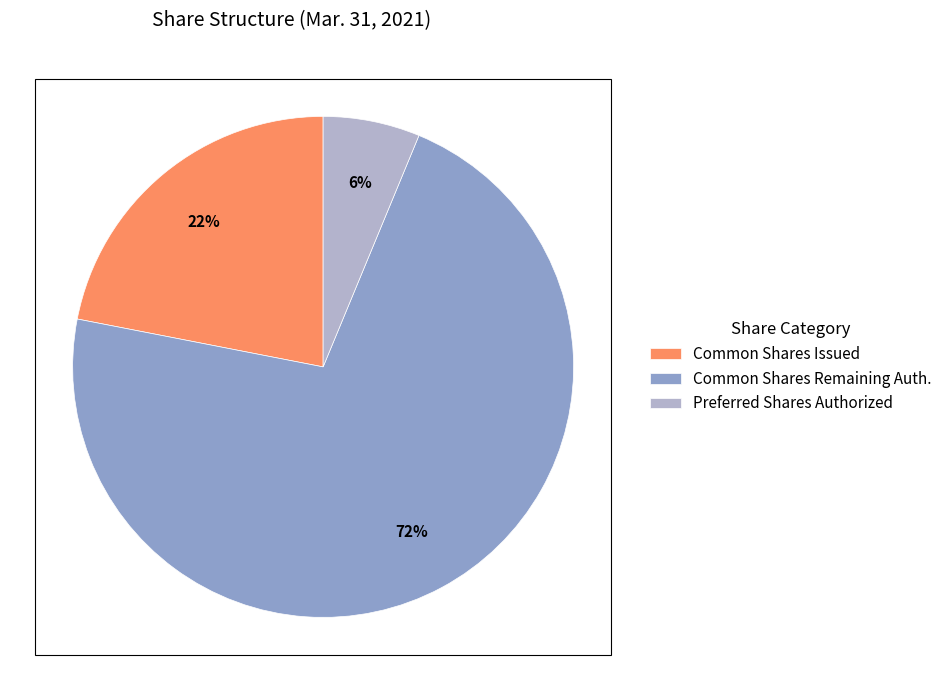

Rank the categories by value from highest to lowest.

Common Shares Remaining Auth., Common Shares Issued, Preferred Shares Authorized